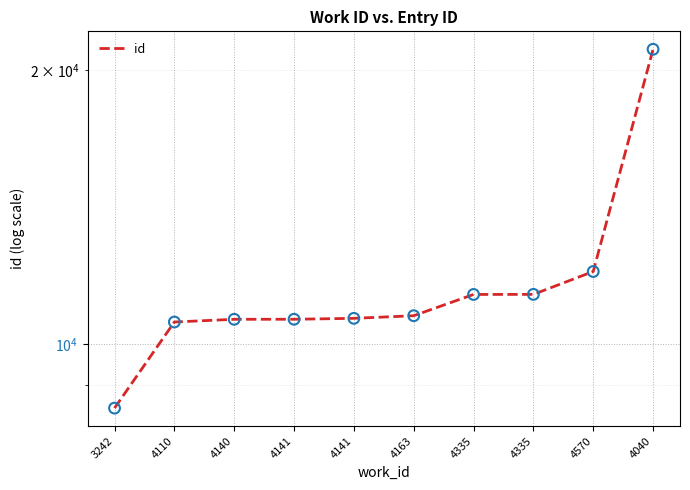

What is the change in value from 4163 to 4335?

+597